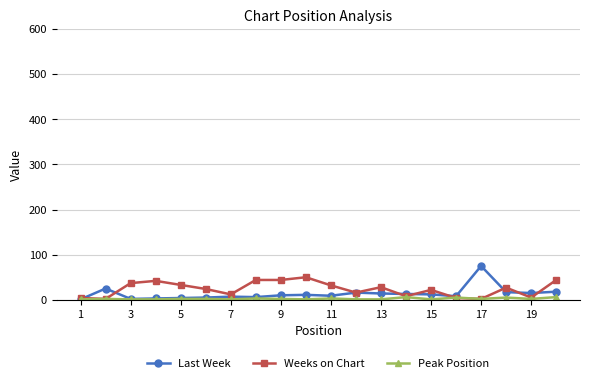

What is the lowest value of the Peak Position series?

1